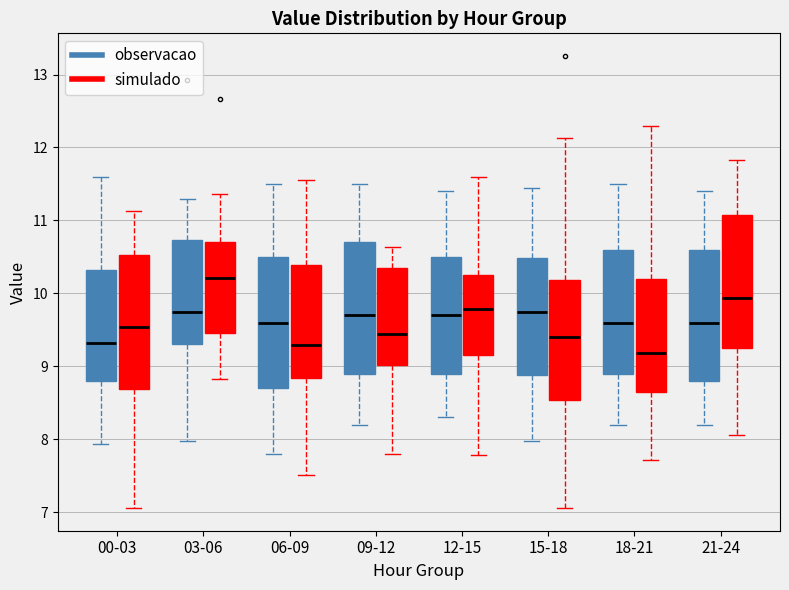

Reading left to right, read every box against the y-axis: the position of its median line, the range the box covers, and the ends of its whiskers. The values are not printed on the chart, so give them approximately, as read against the axis.

00-03 (observacao): median 9.3, box 8.8 to 10.3, whiskers 7.9 to 11.6
00-03 (simulado): median 9.5, box 8.7 to 10.5, whiskers 7.1 to 11.1
03-06 (observacao): median 9.8, box 9.3 to 10.7, whiskers 8.0 to 11.3
03-06 (simulado): median 10.2, box 9.5 to 10.7, whiskers 8.8 to 11.4
06-09 (observacao): median 9.6, box 8.7 to 10.5, whiskers 7.8 to 11.5
06-09 (simulado): median 9.3, box 8.8 to 10.4, whiskers 7.5 to 11.5
09-12 (observacao): median 9.7, box 8.9 to 10.7, whiskers 8.2 to 11.5
09-12 (simulado): median 9.4, box 9.0 to 10.3, whiskers 7.8 to 10.6
12-15 (observacao): median 9.7, box 8.9 to 10.5, whiskers 8.3 to 11.4
12-15 (simulado): median 9.8, box 9.2 to 10.3, whiskers 7.8 to 11.6
15-18 (observacao): median 9.8, box 8.9 to 10.5, whiskers 8.0 to 11.5
15-18 (simulado): median 9.4, box 8.5 to 10.2, whiskers 7.1 to 12.1
18-21 (observacao): median 9.6, box 8.9 to 10.6, whiskers 8.2 to 11.5
18-21 (simulado): median 9.2, box 8.6 to 10.2, whiskers 7.7 to 12.3
21-24 (observacao): median 9.6, box 8.8 to 10.6, whiskers 8.2 to 11.4
21-24 (simulado): median 9.9, box 9.3 to 11.1, whiskers 8.1 to 11.8